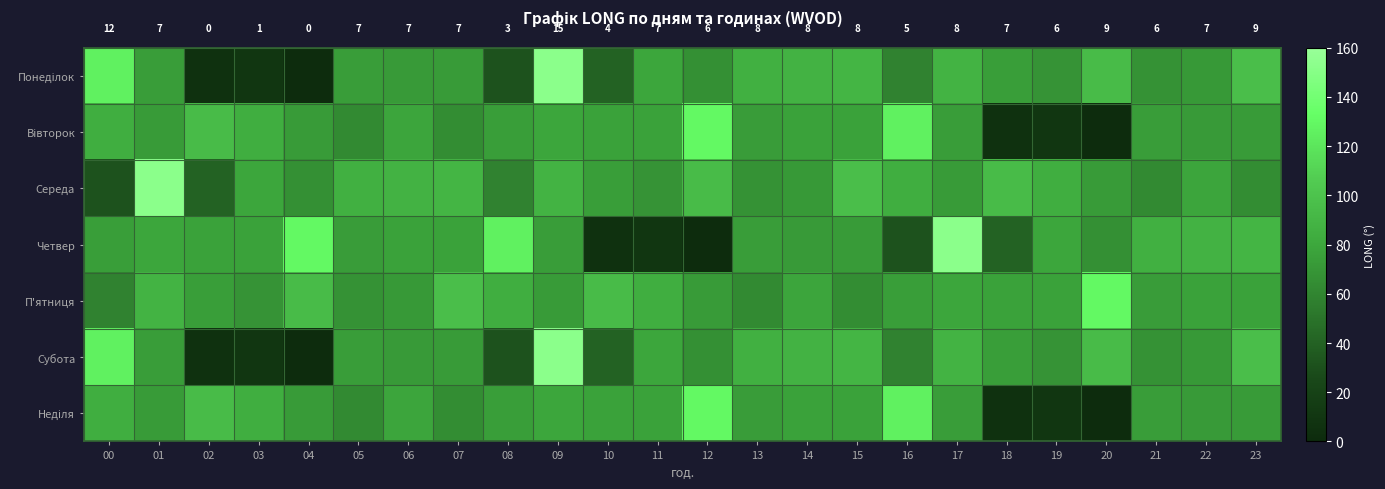

Which series has the largest total across all categories?

П'ятниця